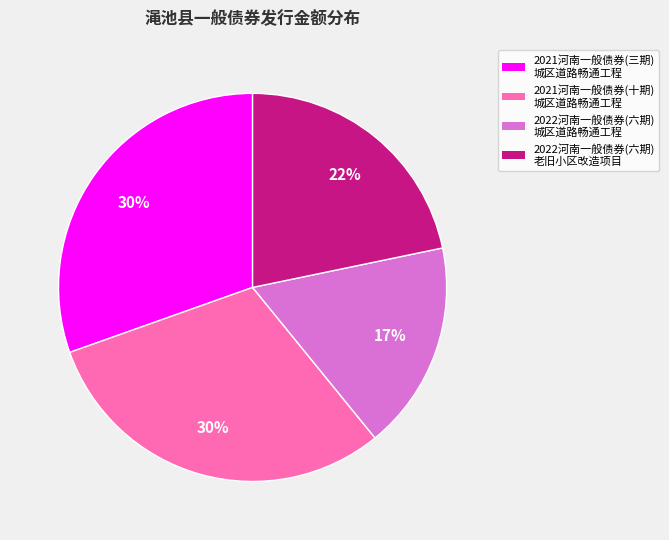

To the nearest percent, what portion does 2022河南一般债券(六期) 老旧小区改造项目 represent?

22%